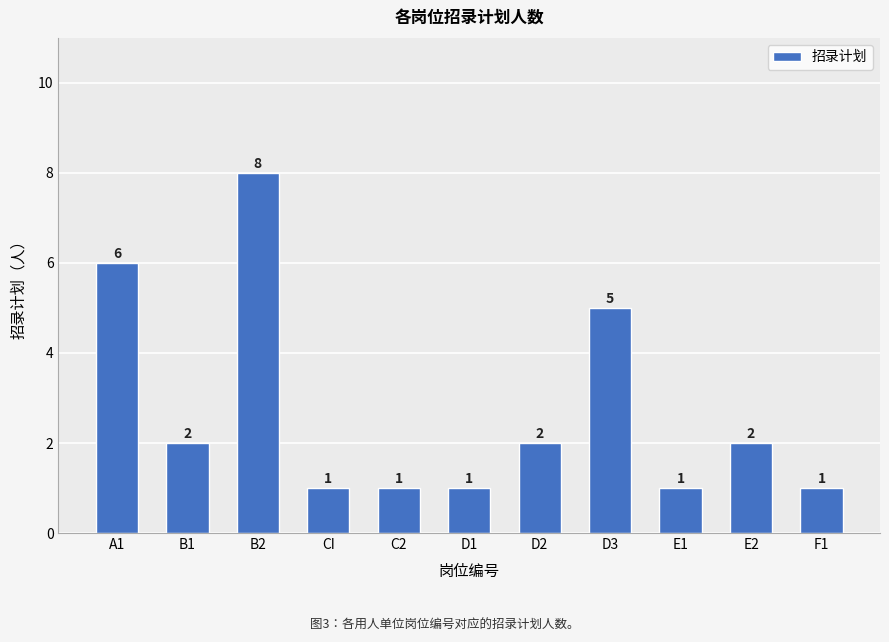

Between C2 and B1, which is larger?

B1